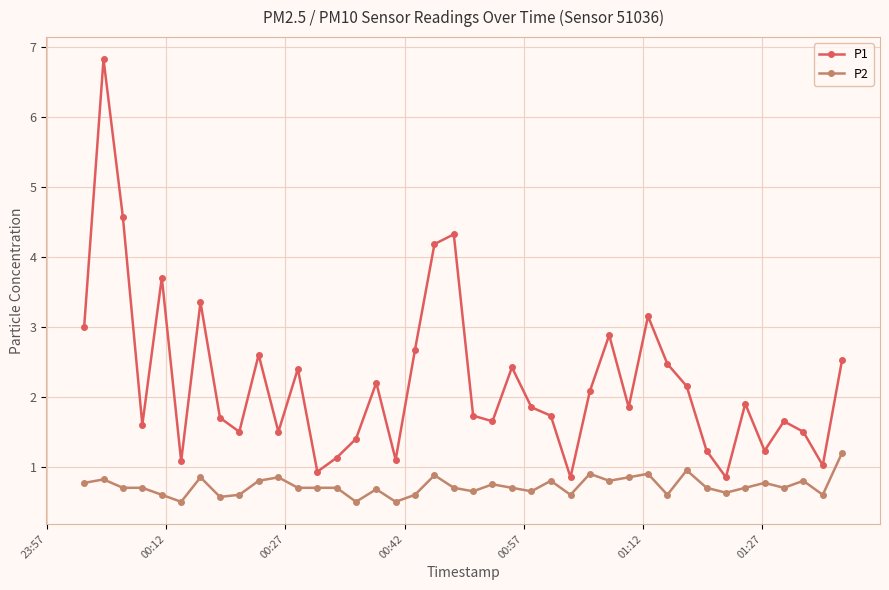

True or false: P1 and P2 intersect in this chart.

False